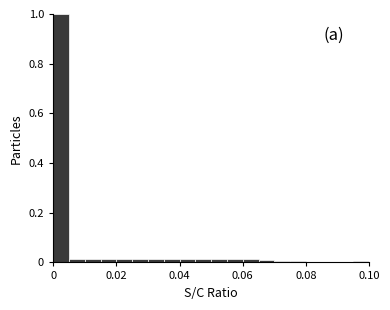

Read against the x-axis, roughly where is the centre of the tallest bar?

0.002